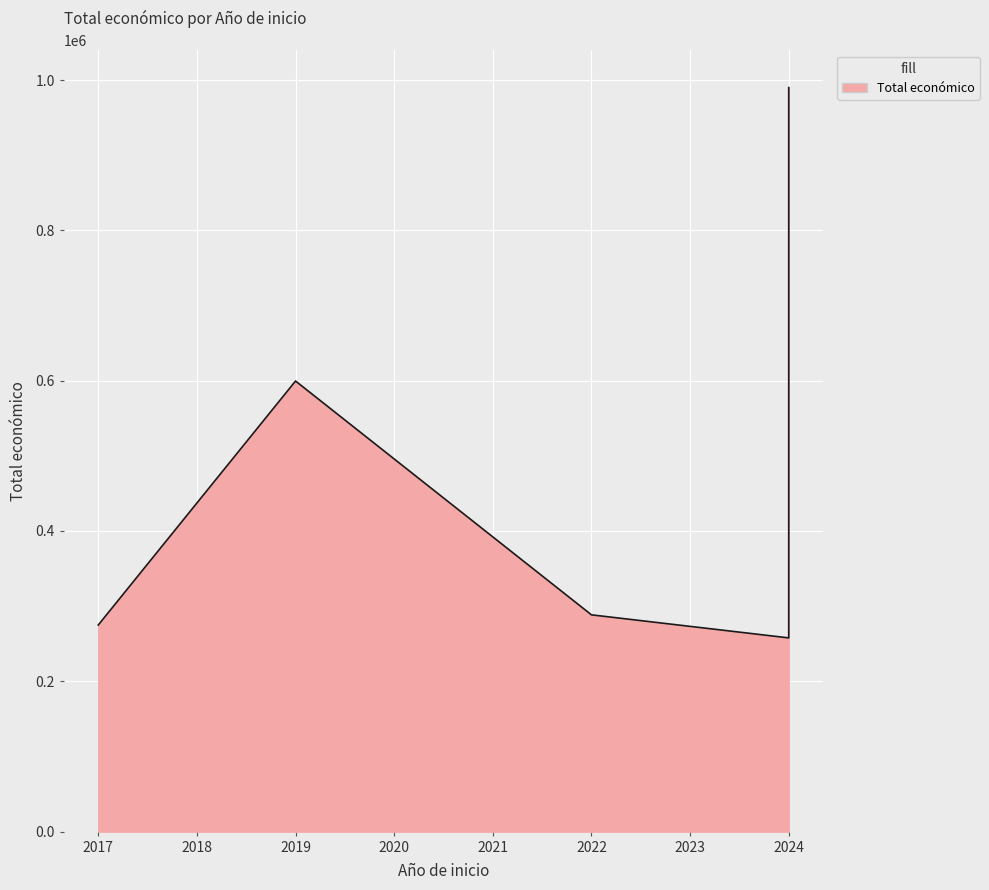

Does the chart display data point markers on the line(s)?

No